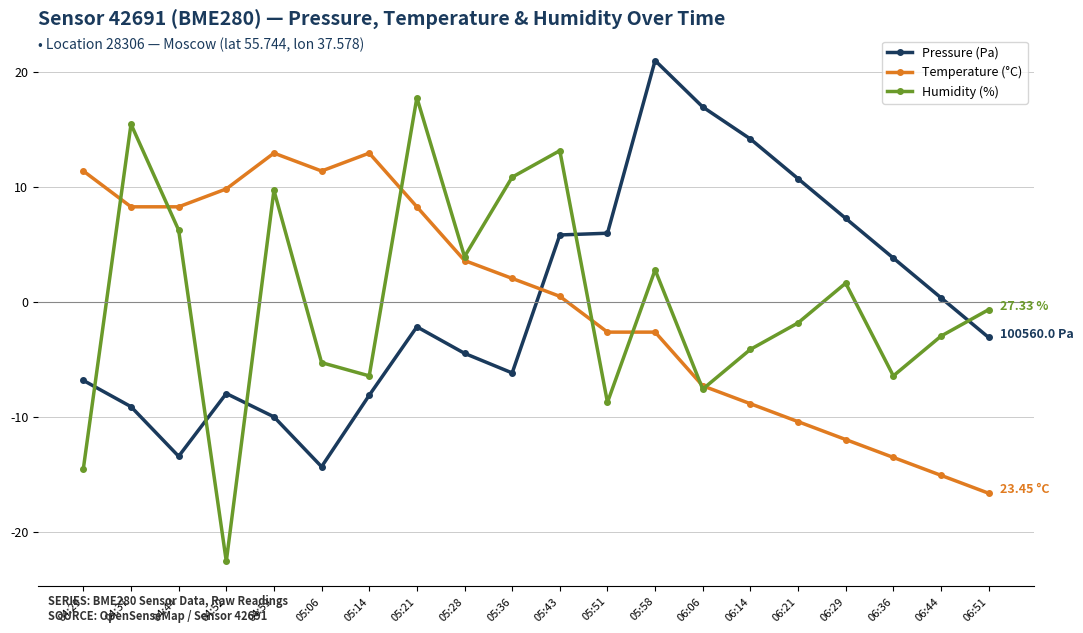

What is the label of the 19th point from the right?

04:37